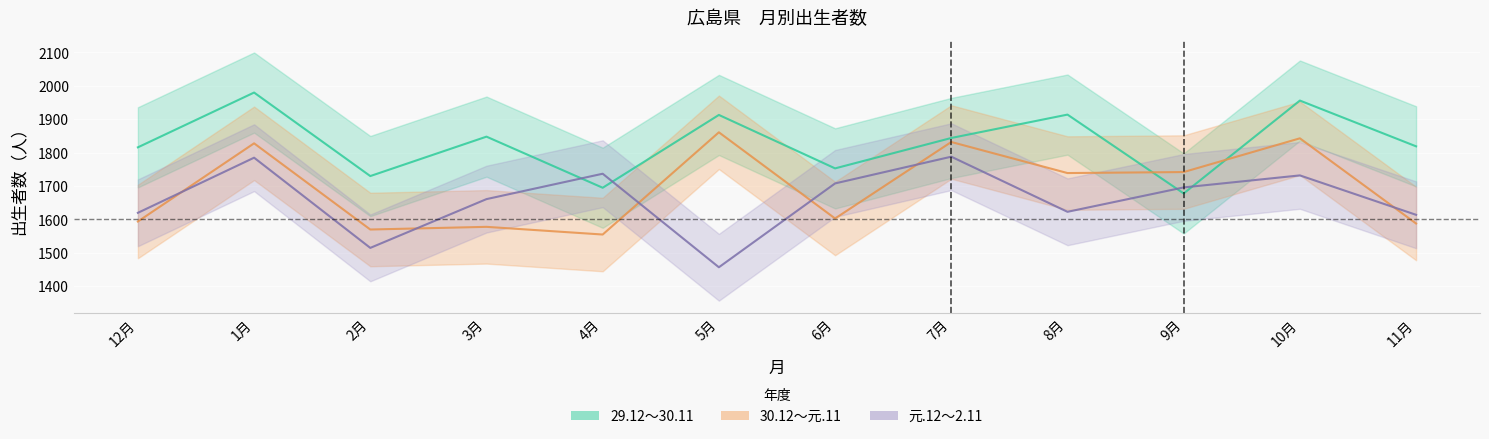

Reading left to right, transcribe all the data shown in this chart.

29.12～30.11: 1816	1980	1730	1848	1695	1913	1753	1844	1914	1678	1956	1819
30.12～元.11: 1594	1828	1570	1578	1555	1861	1603	1832	1739	1742	1843	1588
元.12～2.11: 1620	1785	1515	1661	1737	1457	1708	1788	1623	1696	1732	1614